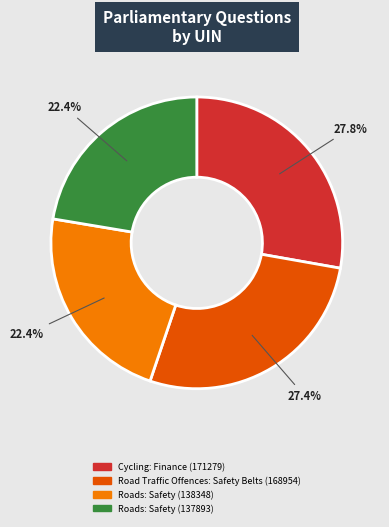

Is it true that Roads: Safety (138348) is 22% of the pie?

True